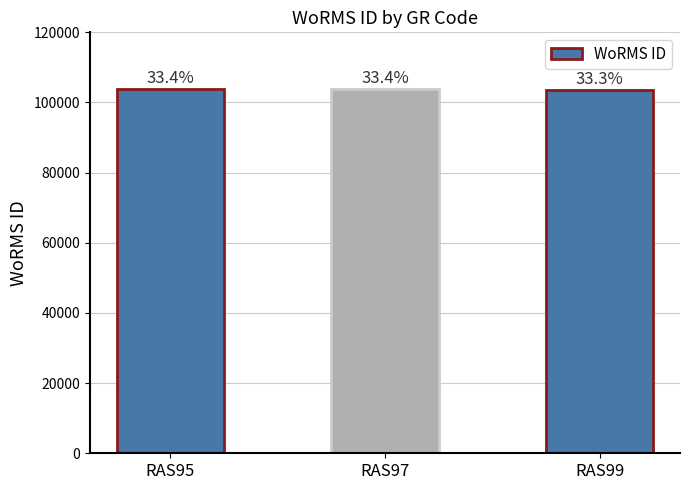

How many bars are there in total?

3